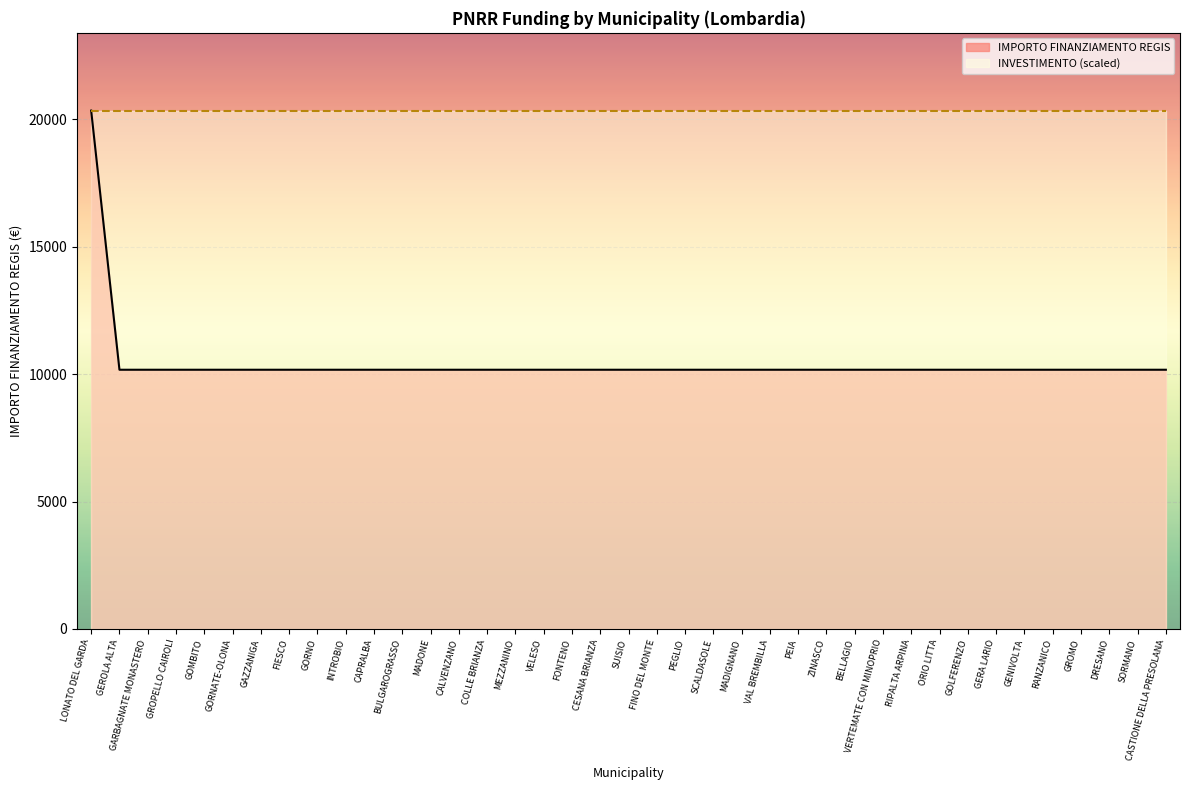

What is the approximate value at ORIO LITTA, to the nearest 10?

10170